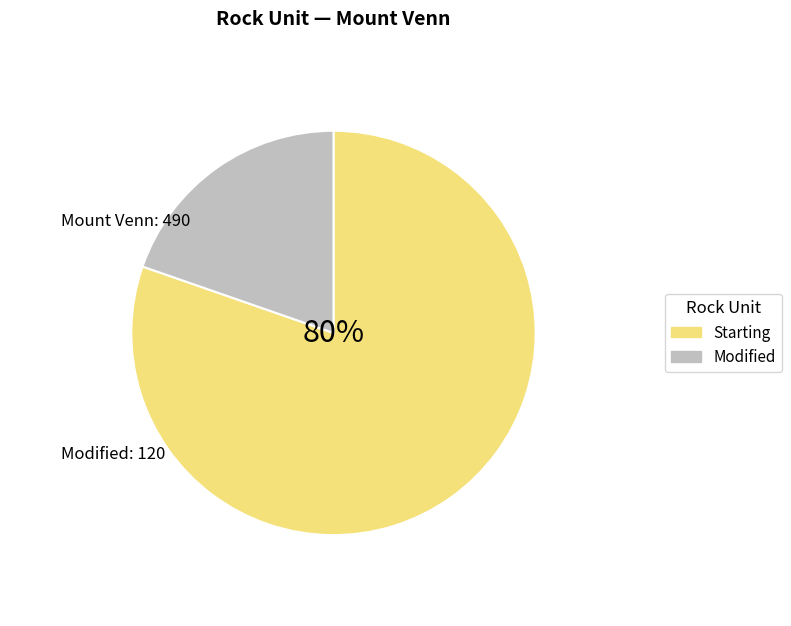

To the nearest percent, what is the combined percentage of Starting and Modified?

100%